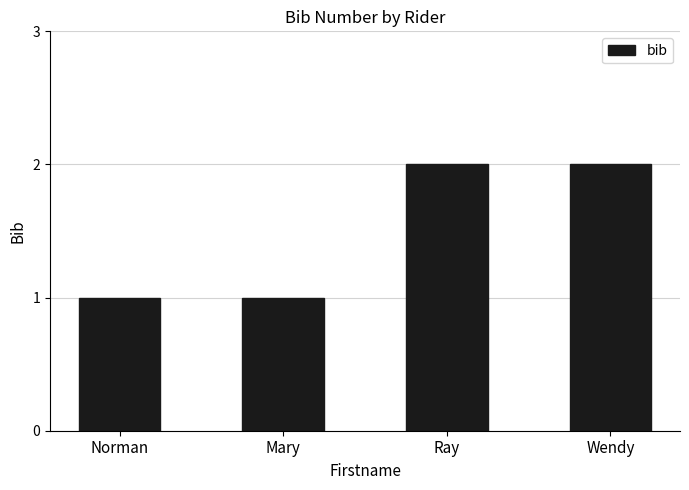

The chart shows a value of 1 at Wendy. True or false?

False